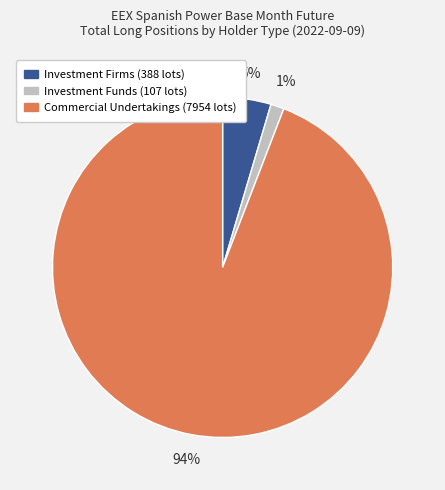

To the nearest percent, what is the average slice percentage?

33%